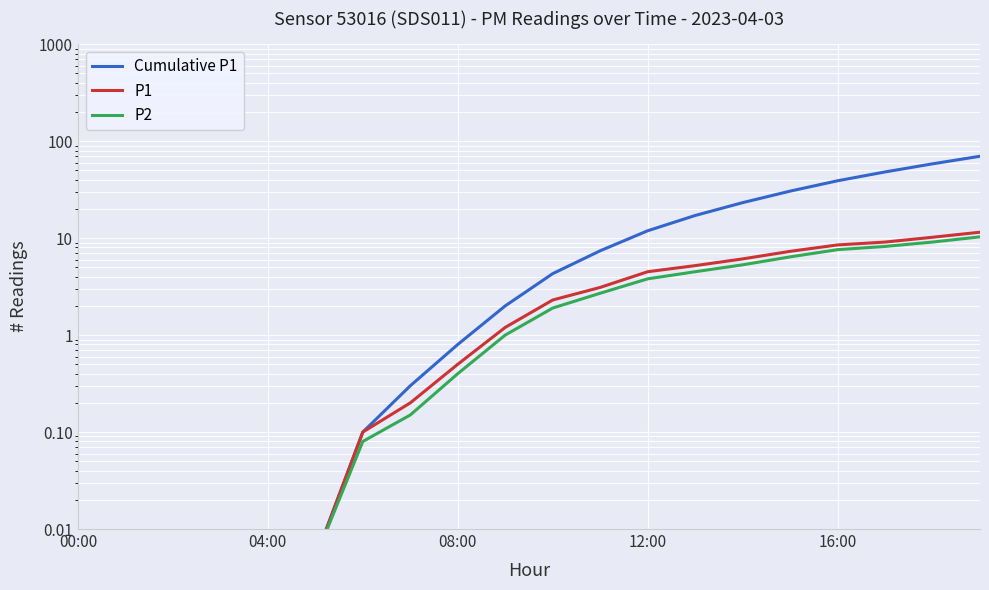

What is the label of the 11th point from the left?

10